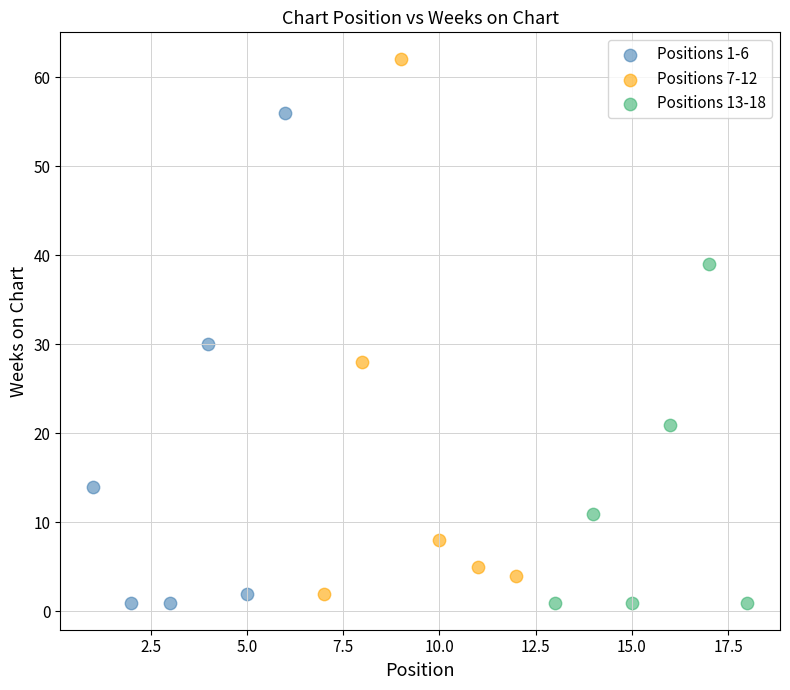

Which series contains the highest Y value?

Positions 7-12